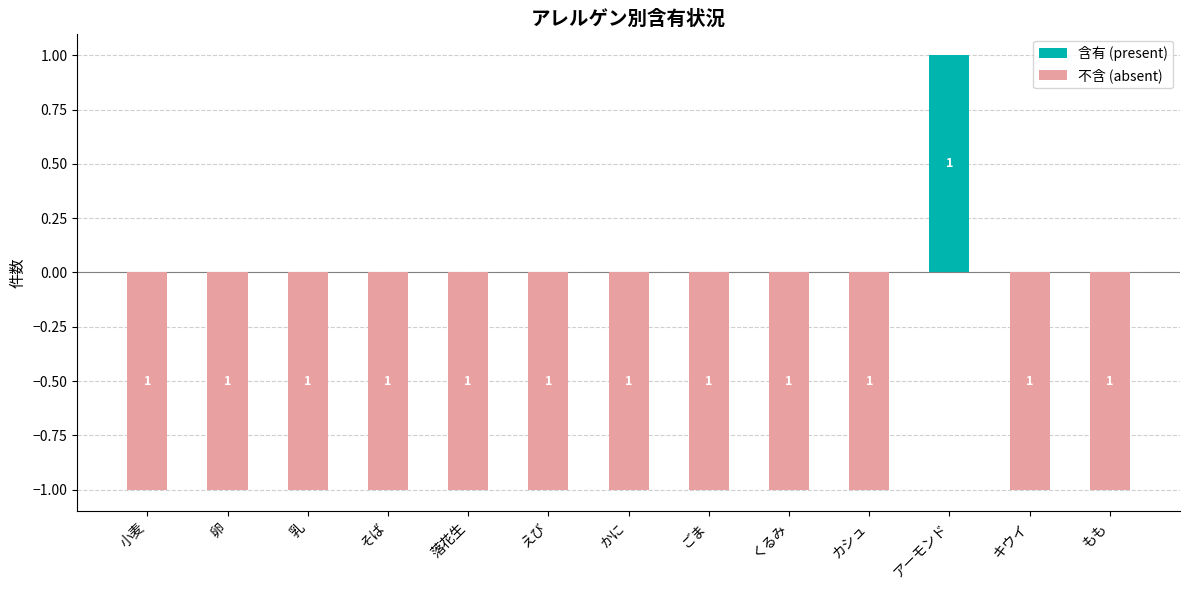

Reading left to right, extract all data points from this chart.

含有 (present): 0	0	0	0	0	0	0	0	0	0	1	0	0
不含 (absent): -1	-1	-1	-1	-1	-1	-1	-1	-1	-1	0	-1	-1